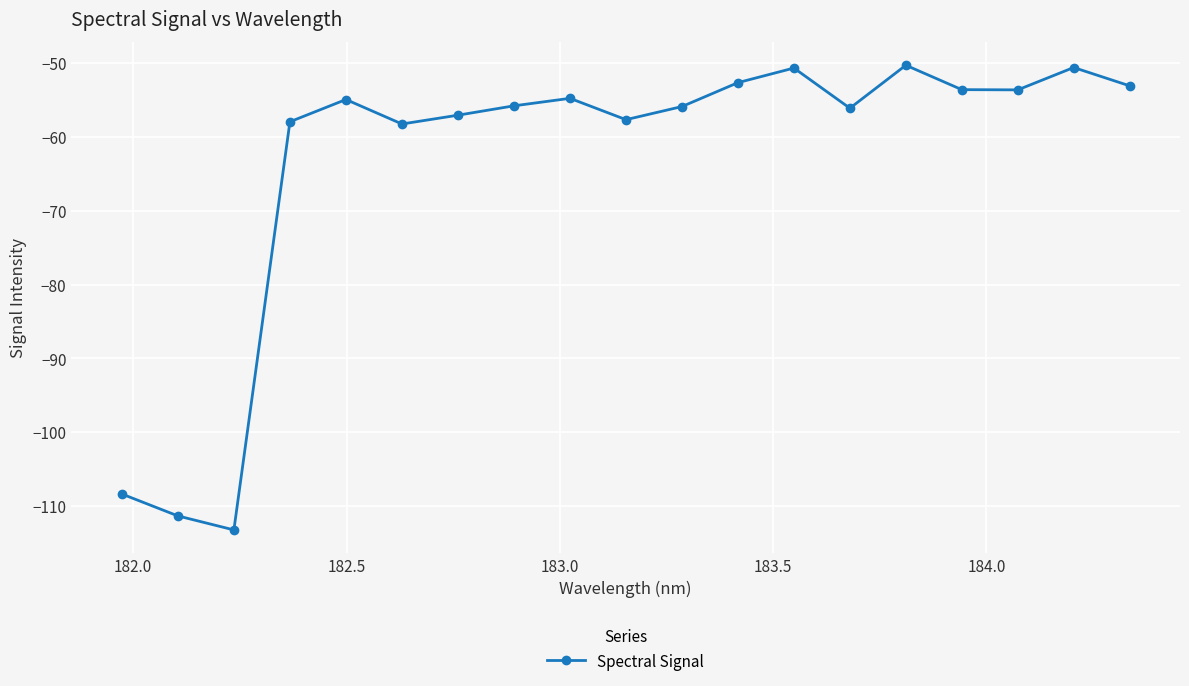

What is the difference between the maximum and second lowest values?

61.1